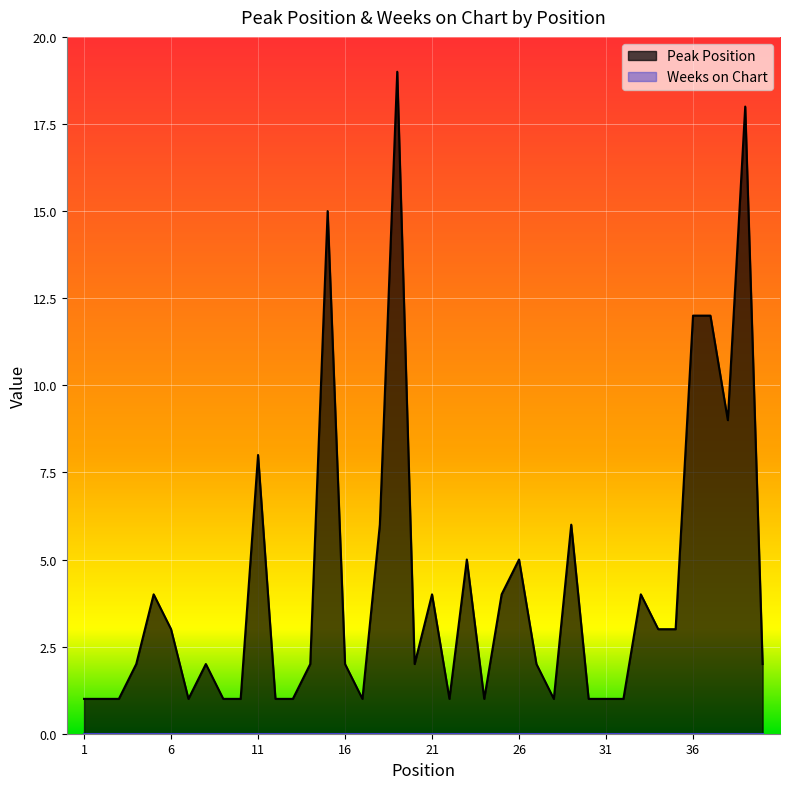

What is the greatest value displayed?

19